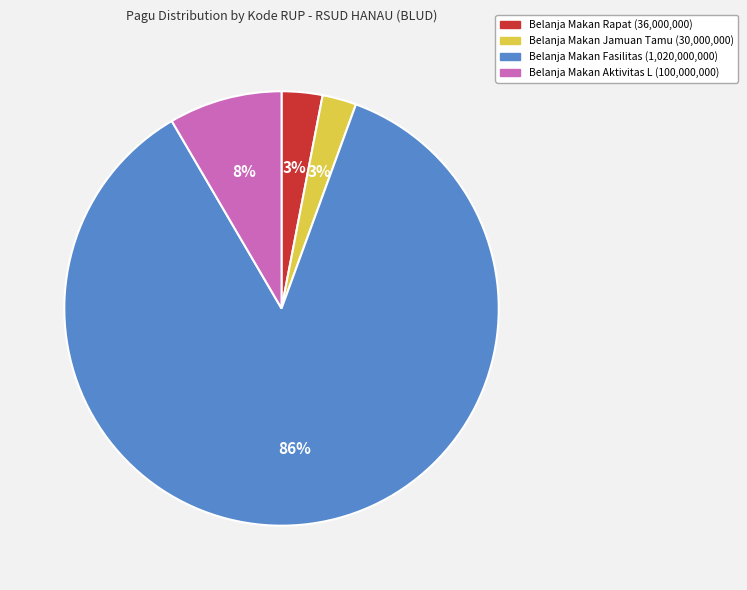

How many segments does this pie chart have?

4